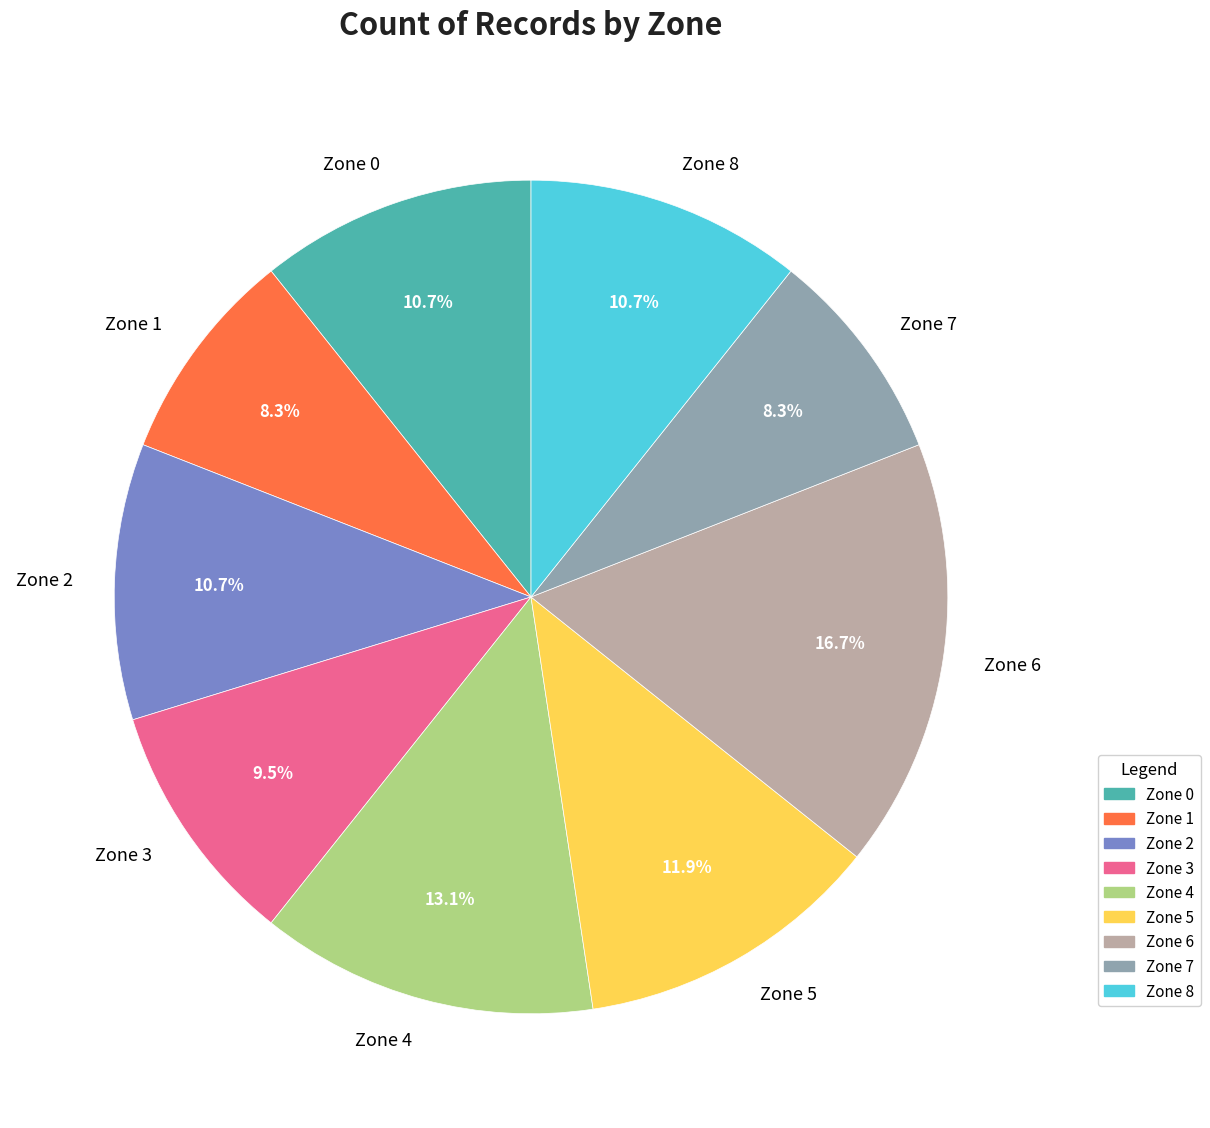

Approximately how many times larger is the value at Zone 8 compared to Zone 4?

0.8